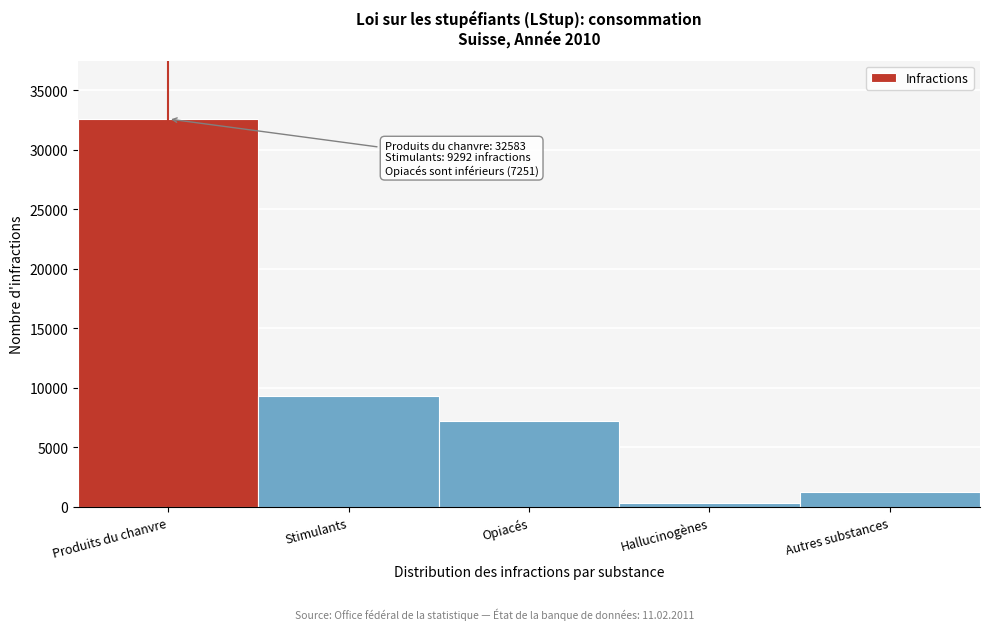

Reading right to left, extract all data points from this chart.

Autres substances=1207	Hallucinogènes=321	Opiacés=7251	Stimulants=9292	Produits du chanvre=32583